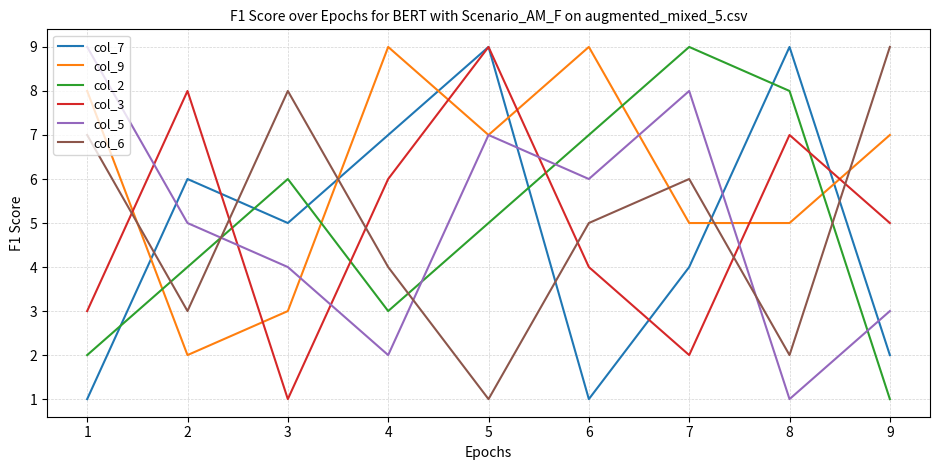

True or false: col_6 has a value of 9 at 9.

True